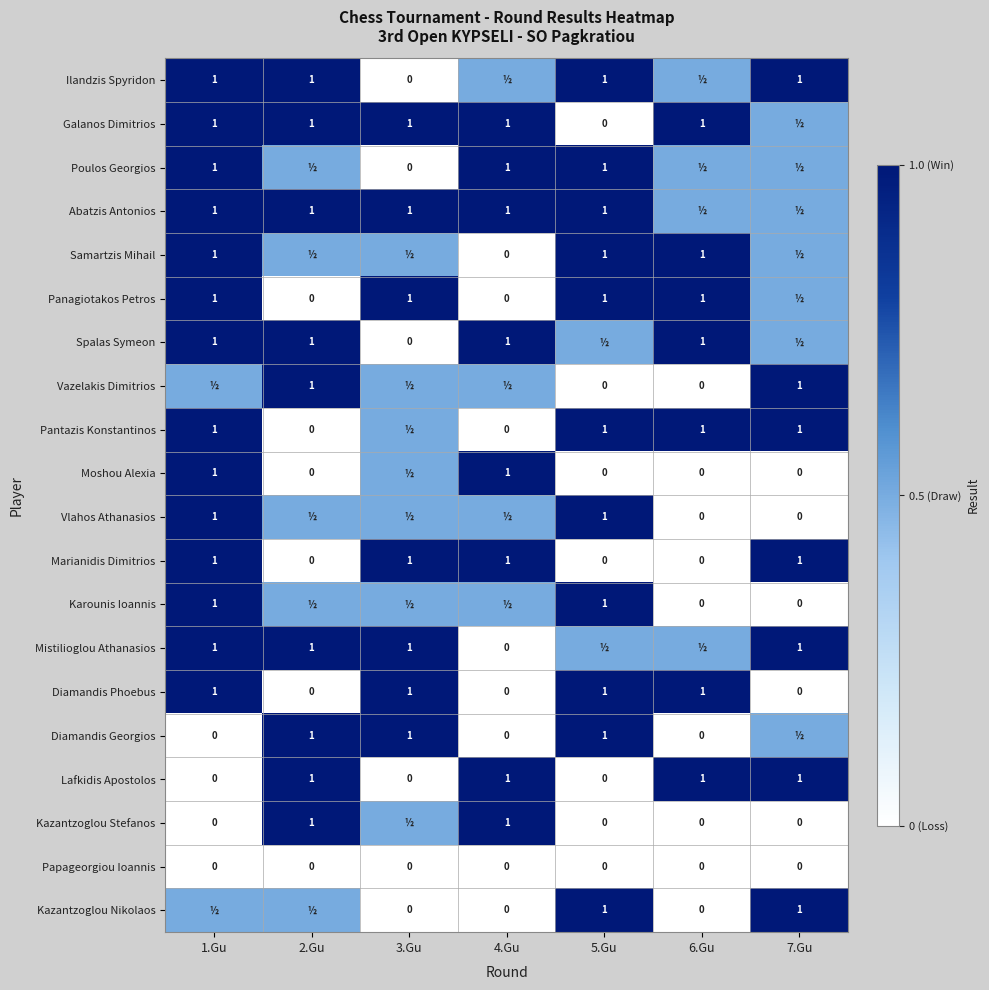

The value of Vazelakis Dimitrios at 2.Gu is 1.0. True or false?

True